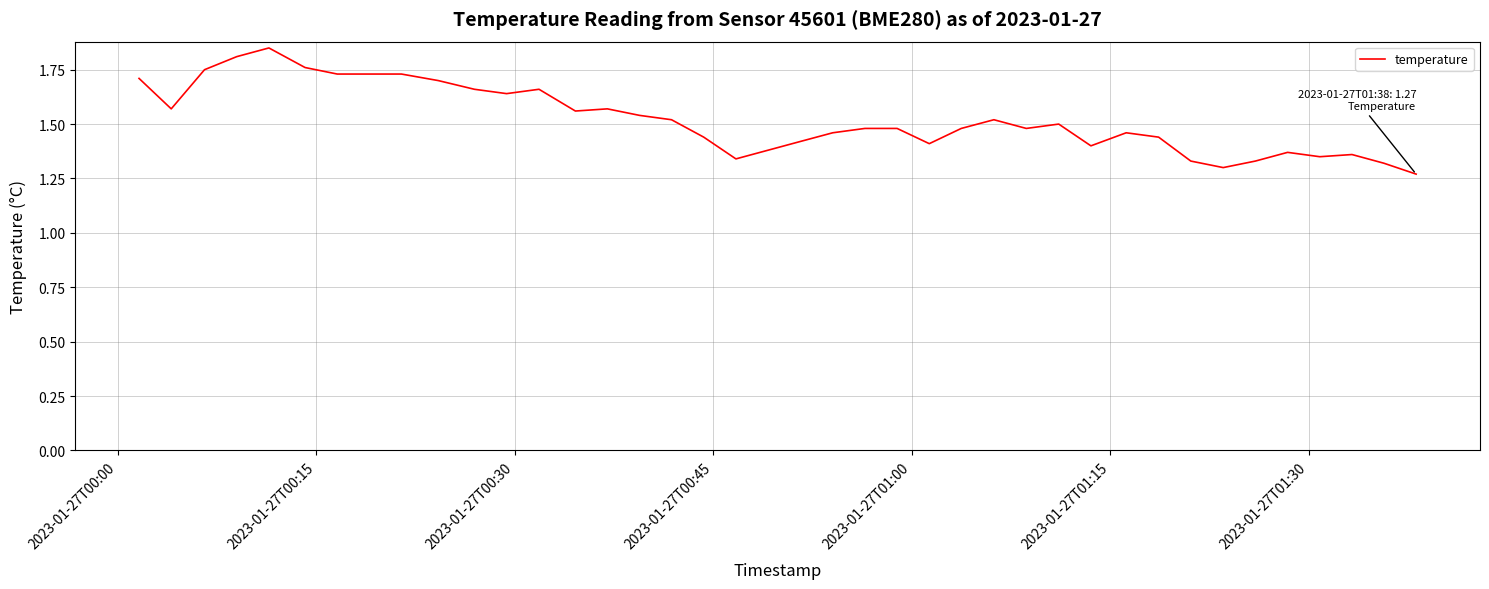

What is the difference between the maximum and minimum values?

0.6